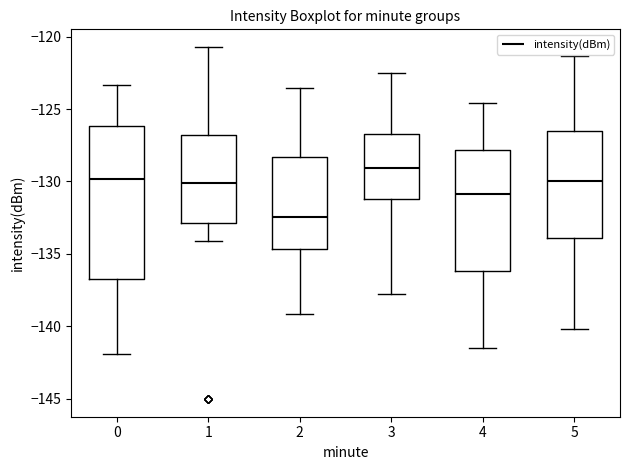

Which box has the highest median line?

3